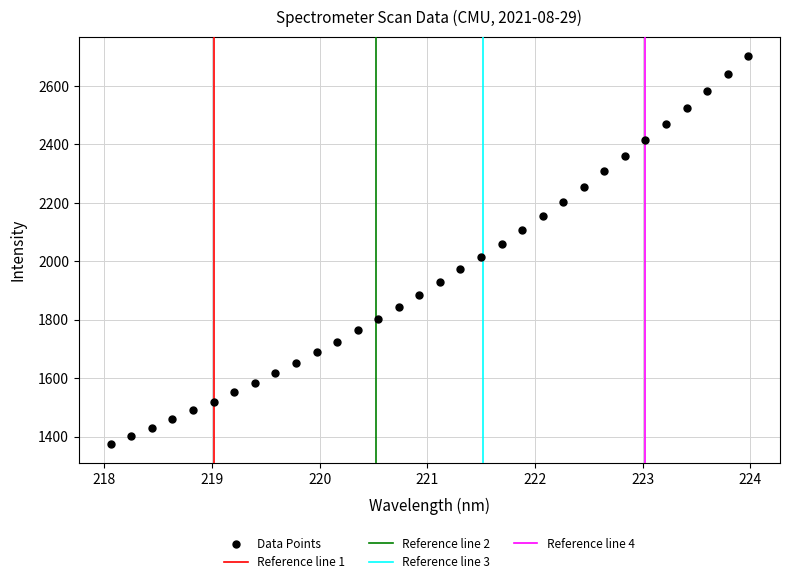

What is the range of X values (max minus min)?

5.9